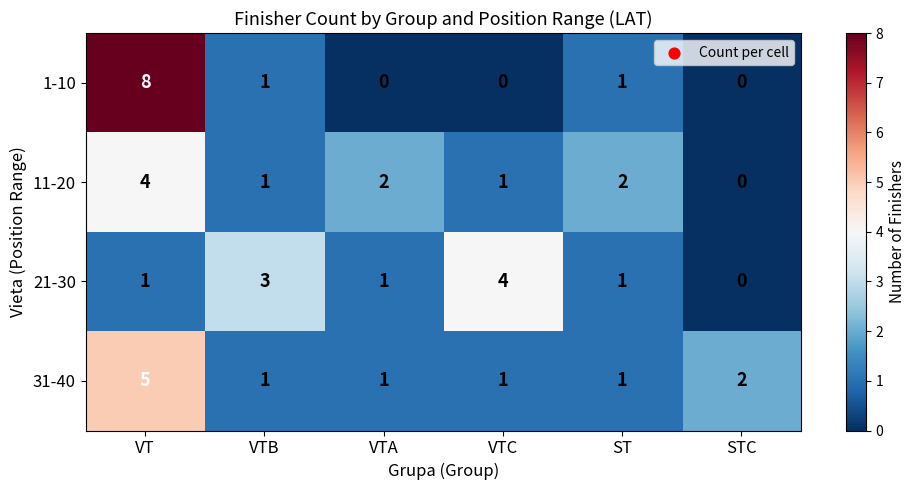

What is the maximum value shown in the chart?

8